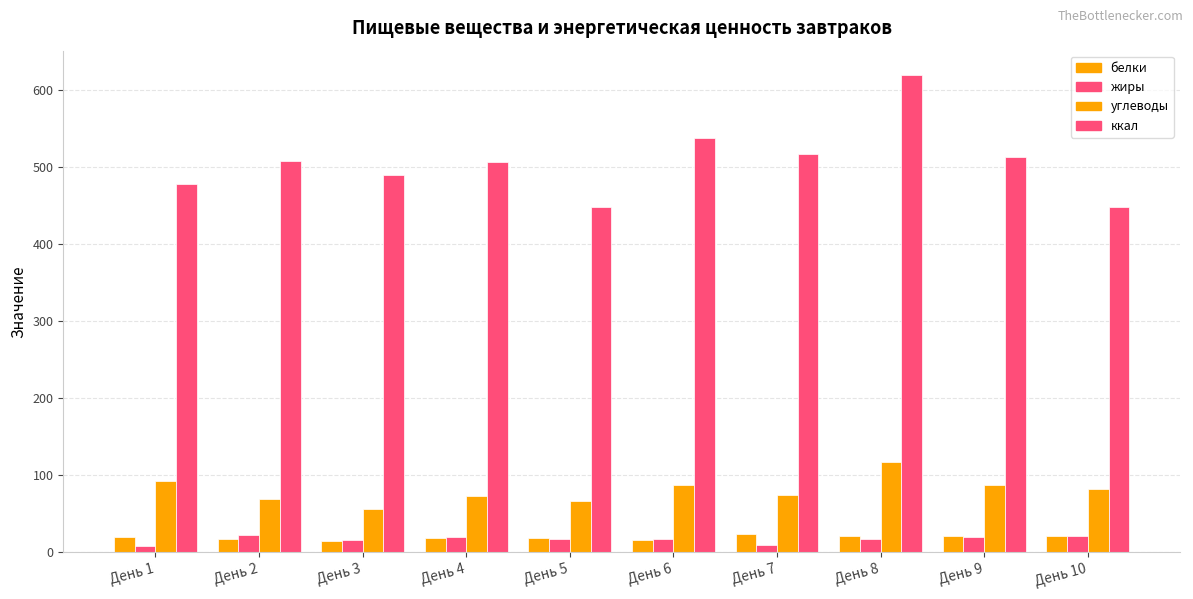

How many groups of bars are there?

10